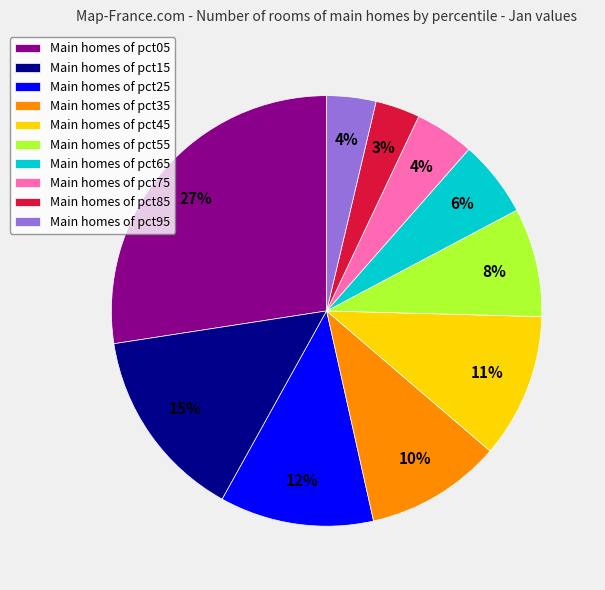

The Main homes of pct55 slice represents 22% of the pie. True or false?

False